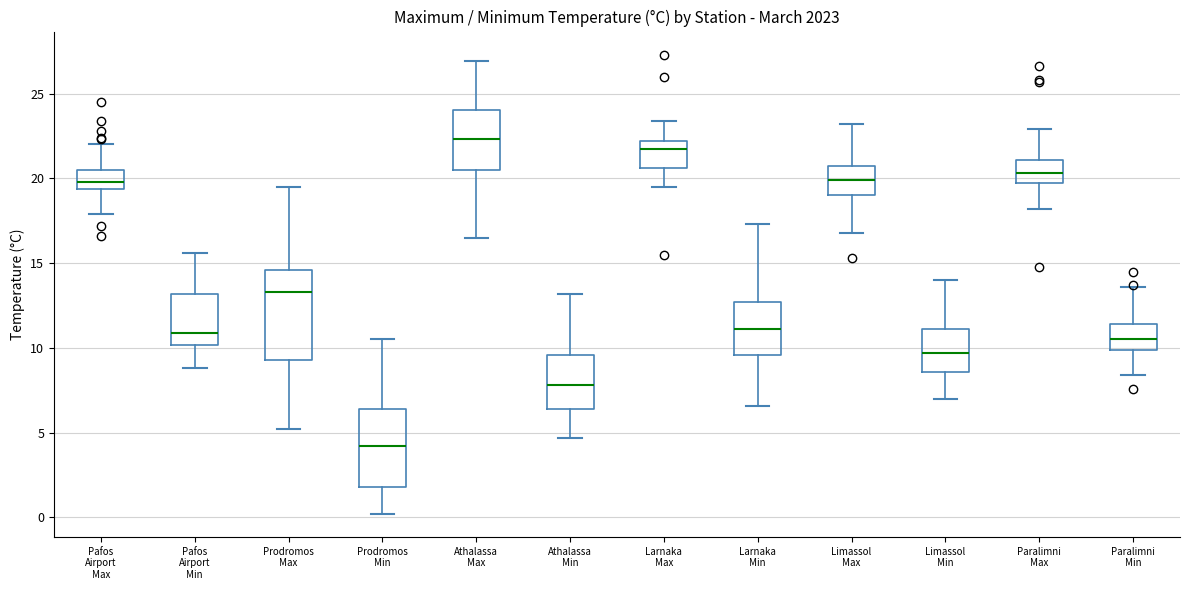

Which box has the highest median line?

Athalassa Max